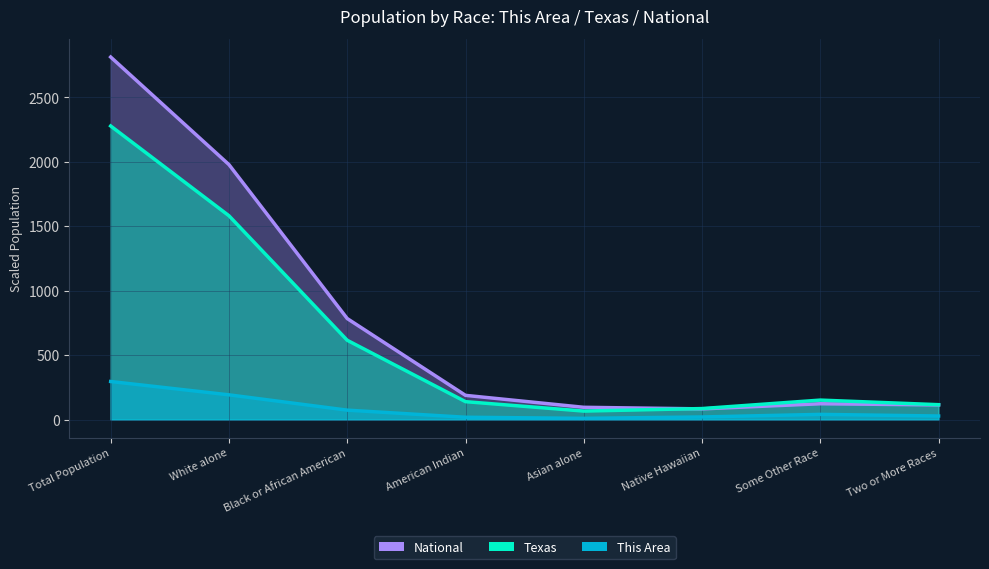

List the labels in order of This Area value, largest first.

Total Population, White alone, Black or African American, Some Other Race, Two or More Races, Native Hawaiian, American Indian, Asian alone